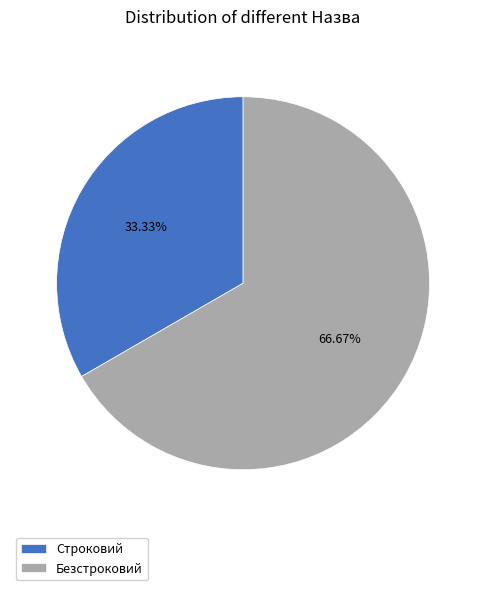

The Безстроковий slice represents 67% of the pie. True or false?

True